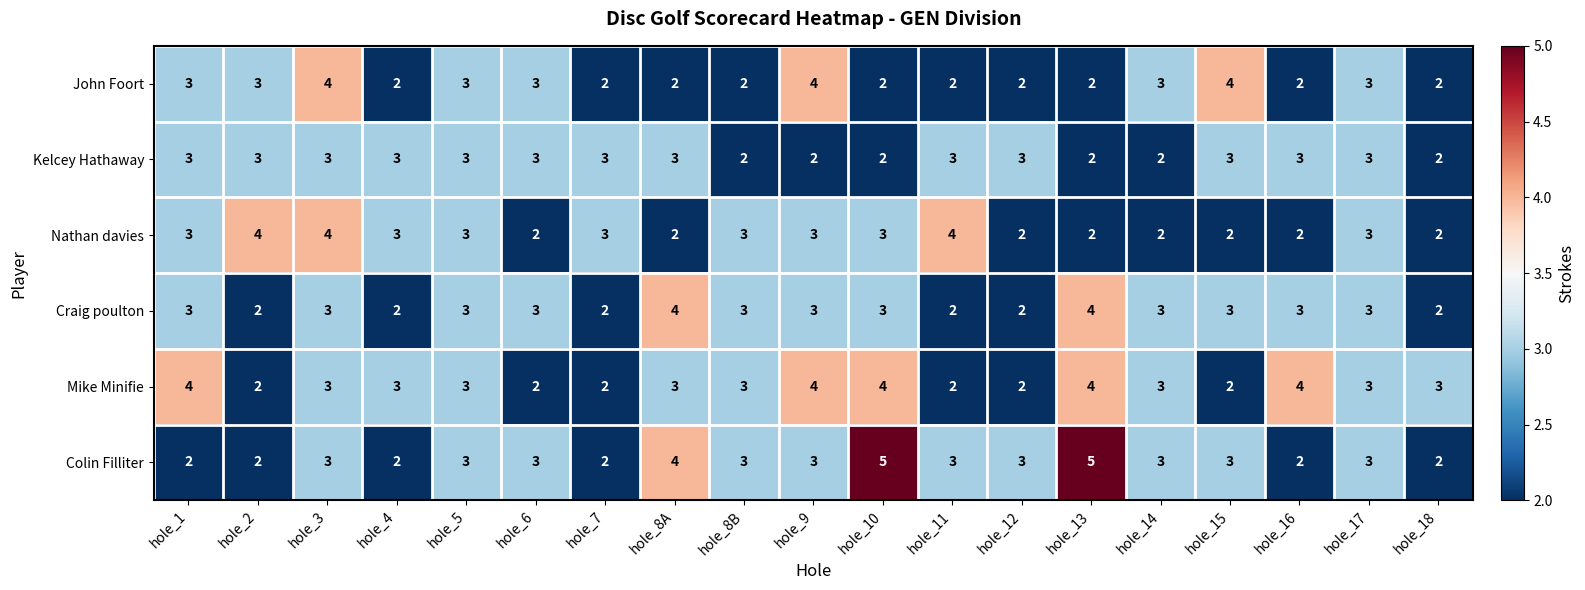

How many data points in Kelcey Hathaway are less than 3?

6